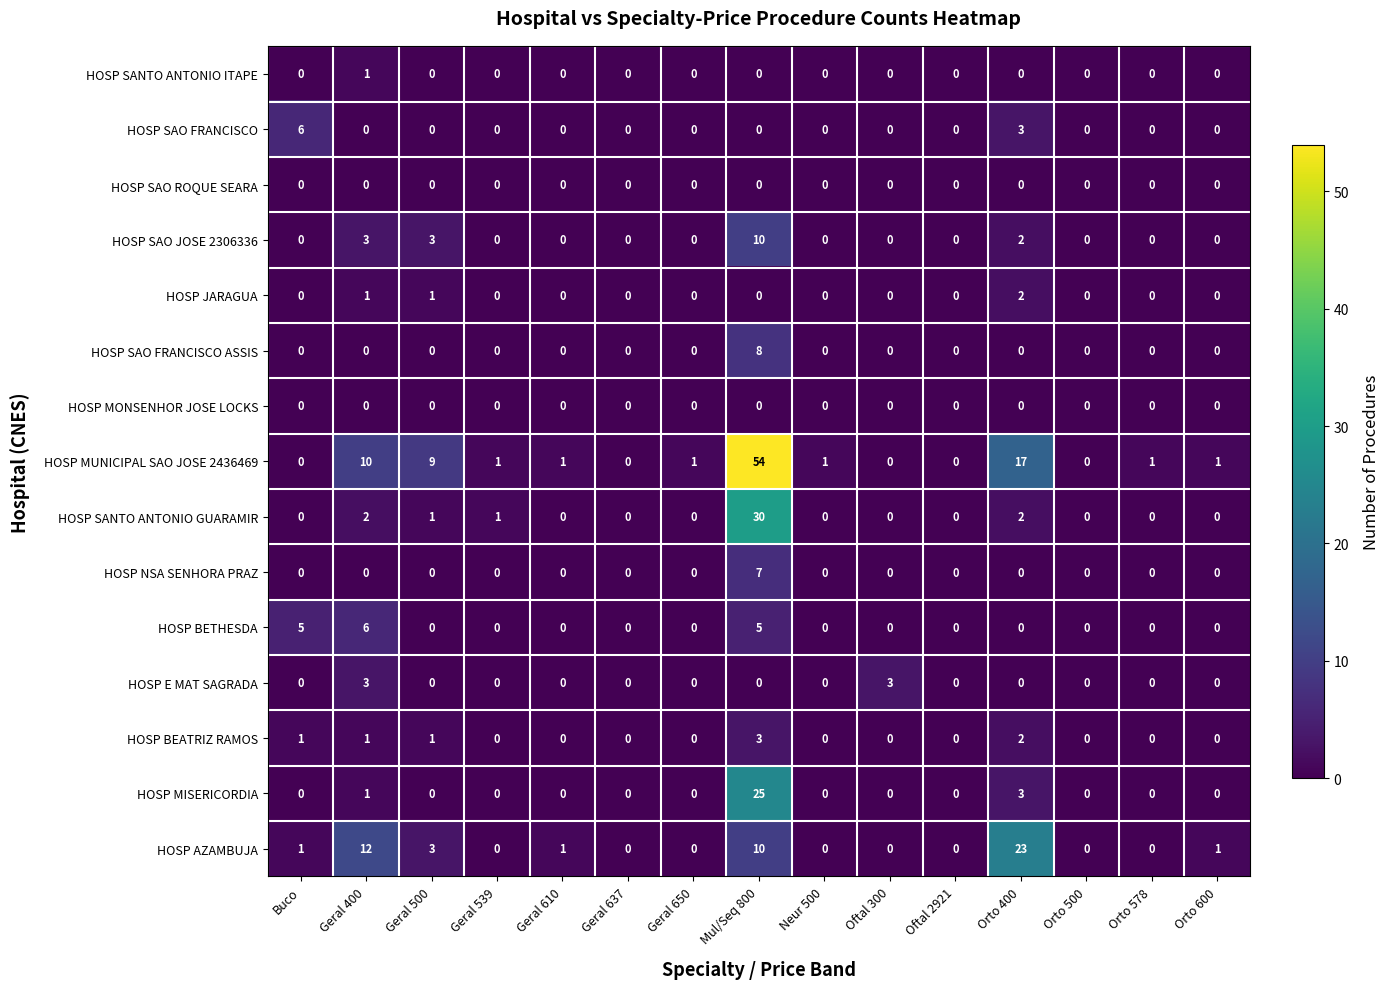

Which category has the highest value in the HOSP SANTO ANTONIO ITAPE series?

Geral 400